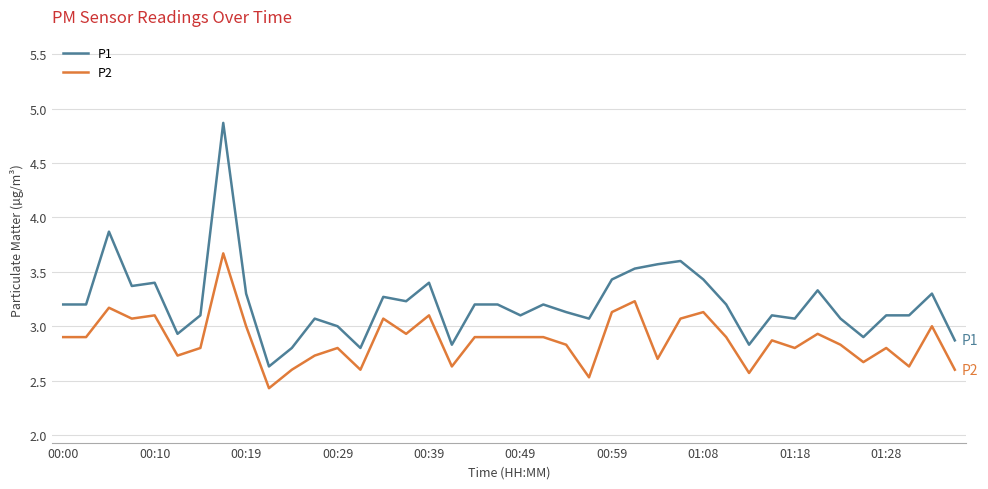

Which series has the widest spread of values?

P1